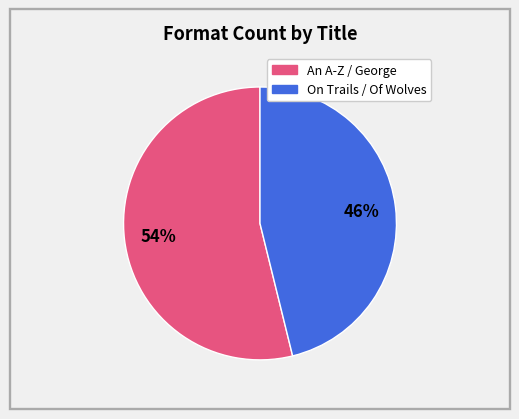

To the nearest percent, what is the difference between the largest and smallest slice percentages?

8%